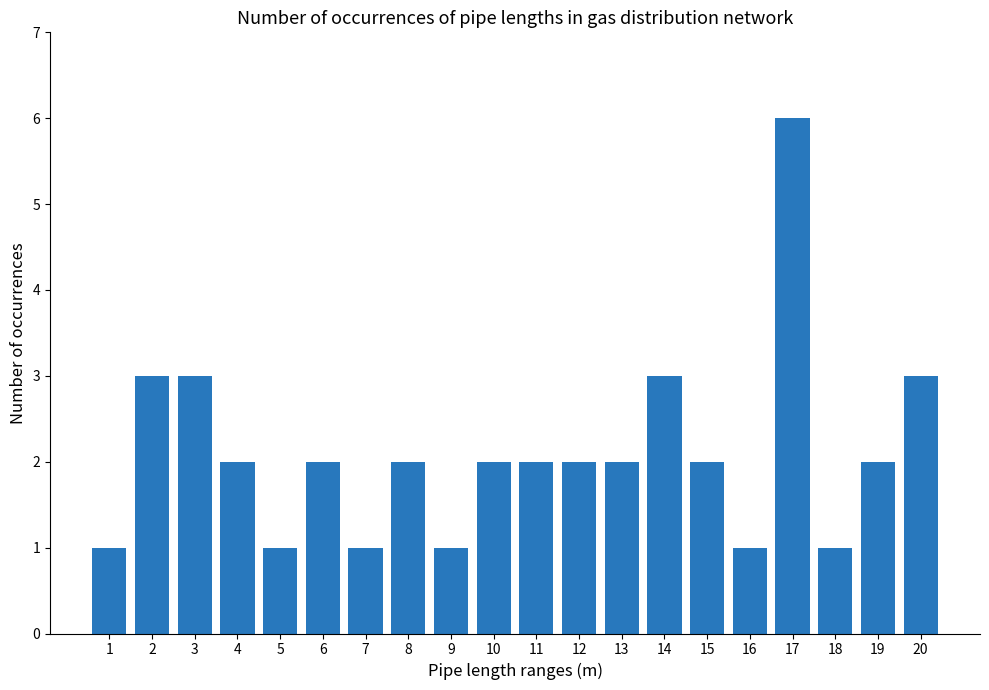

At which label does the data first exceed 2?

2